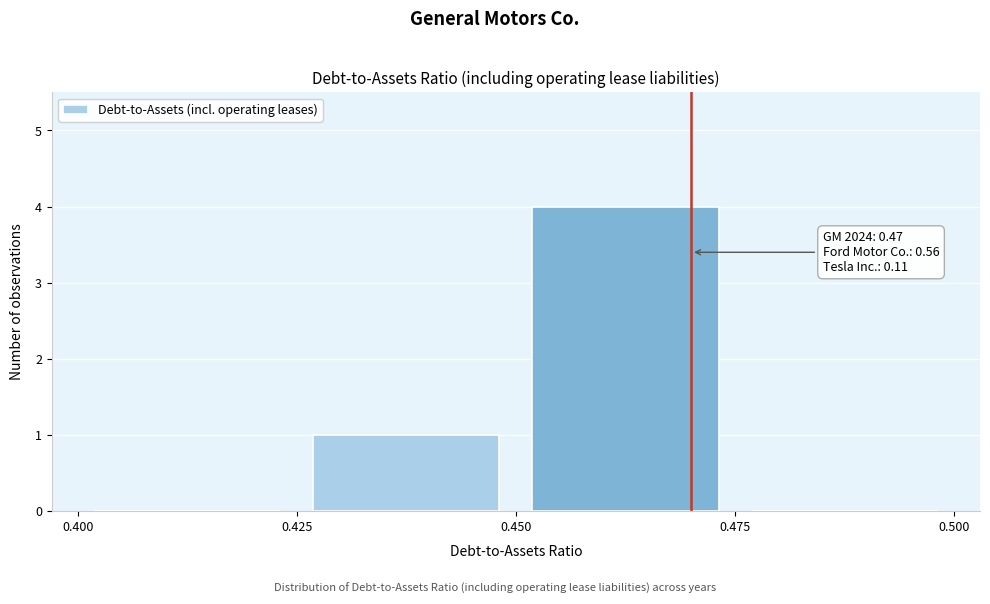

Over which range of the x-axis is the bar tallest?

0.450 to 0.475